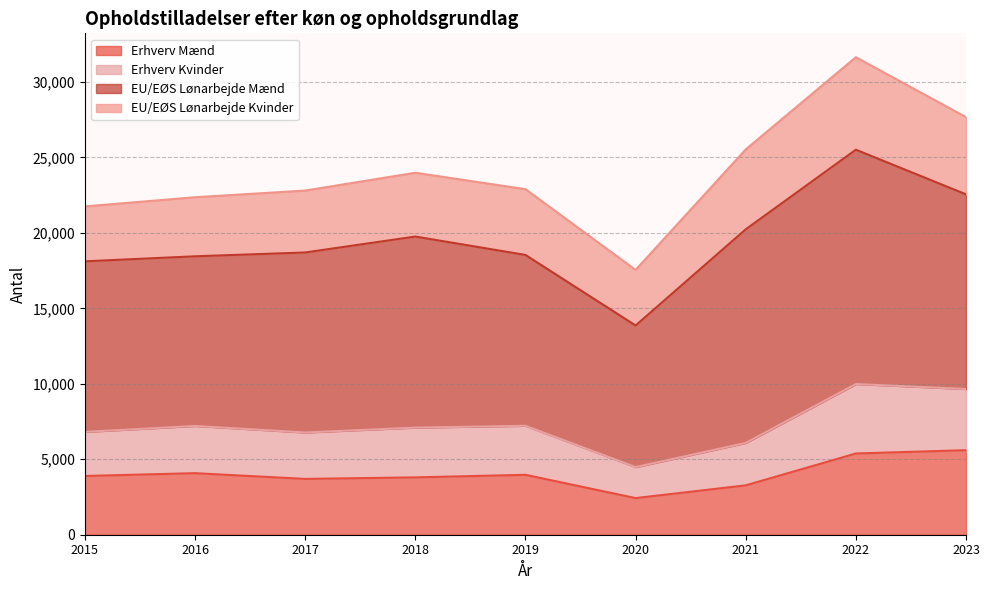

At which category is the sum across all series the highest?

2022